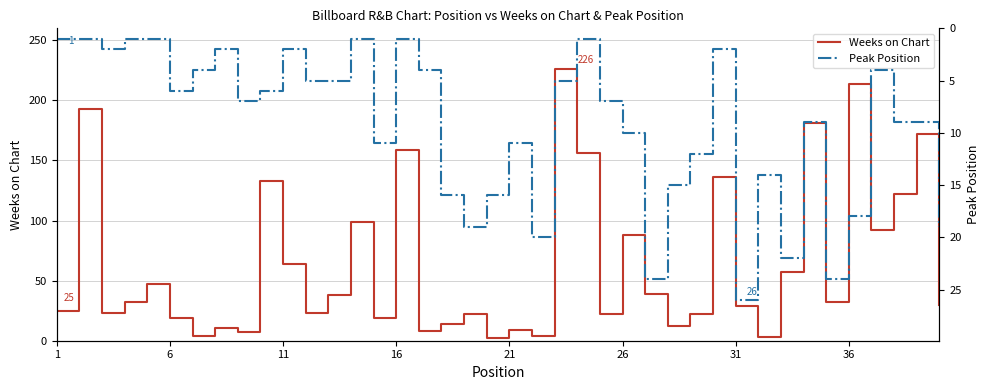

Which series has the widest spread of values?

Weeks on Chart